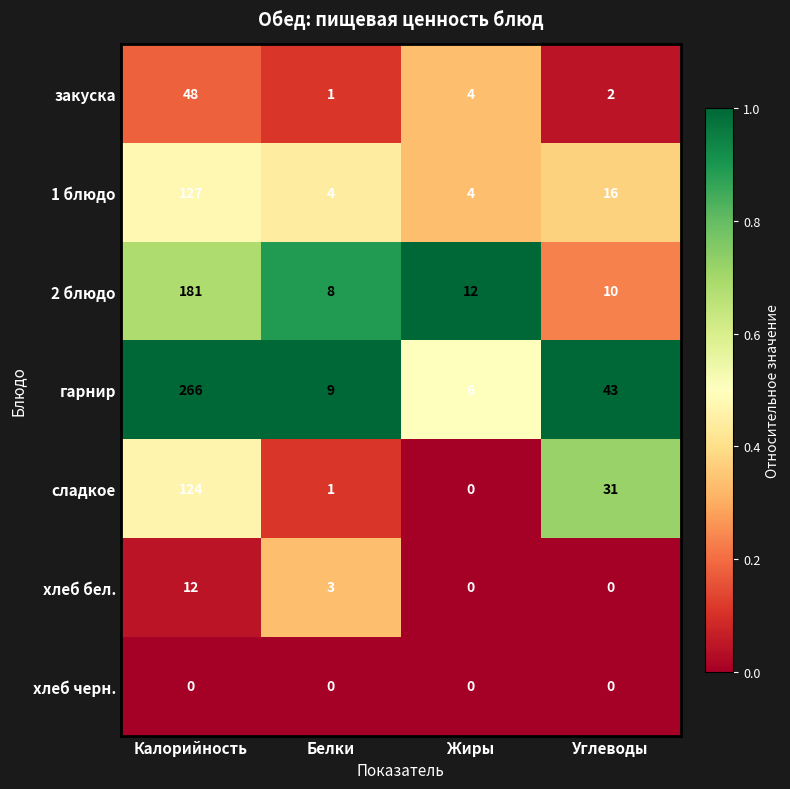

The value of хлеб черн. at Калорийность is 0. True or false?

True